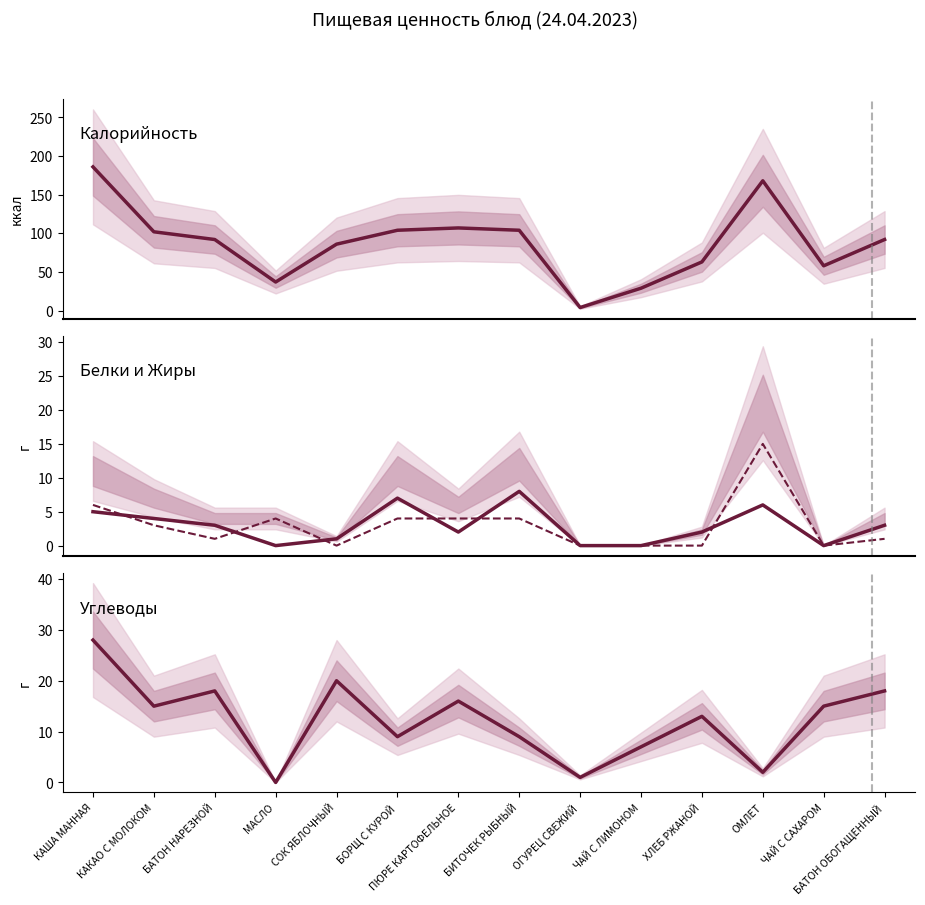

True or false: Белки has more than 0 interior local peaks.

True